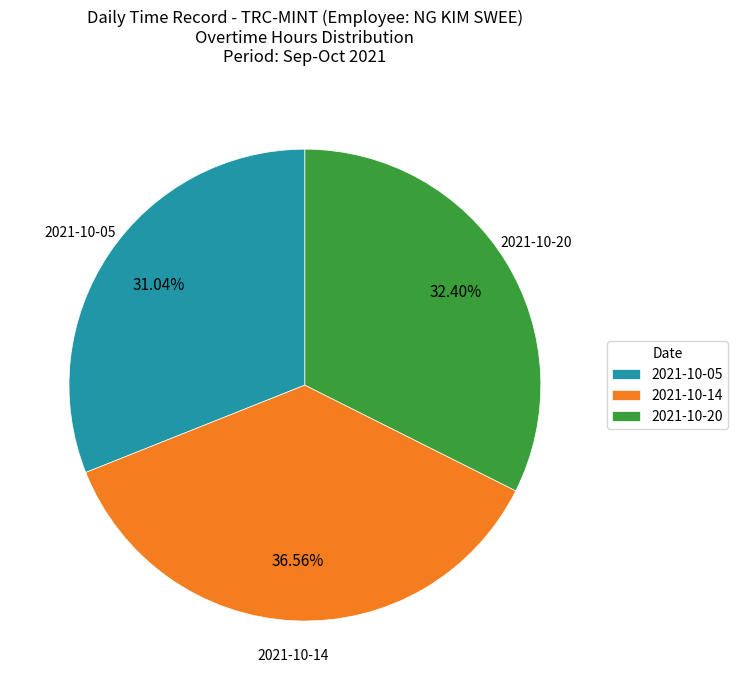

To the nearest percent, what is the difference between the largest and smallest slice percentages?

6%